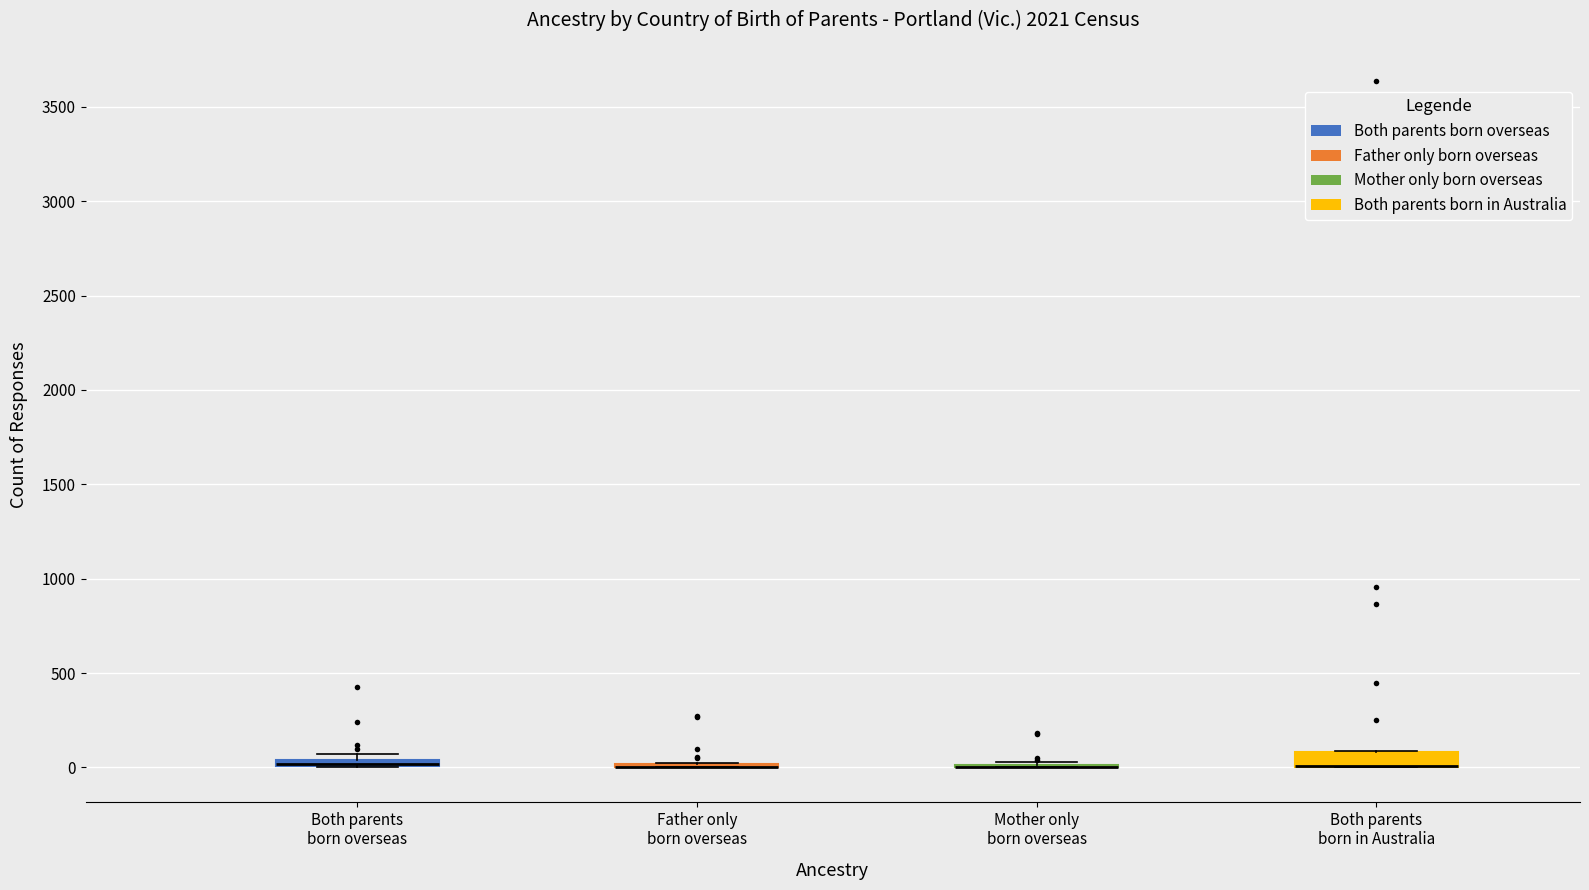

Where is the lower edge of the box for Both parents born overseas on the y-axis? The values are not printed on the chart, so give them approximately, as read against the axis.

0